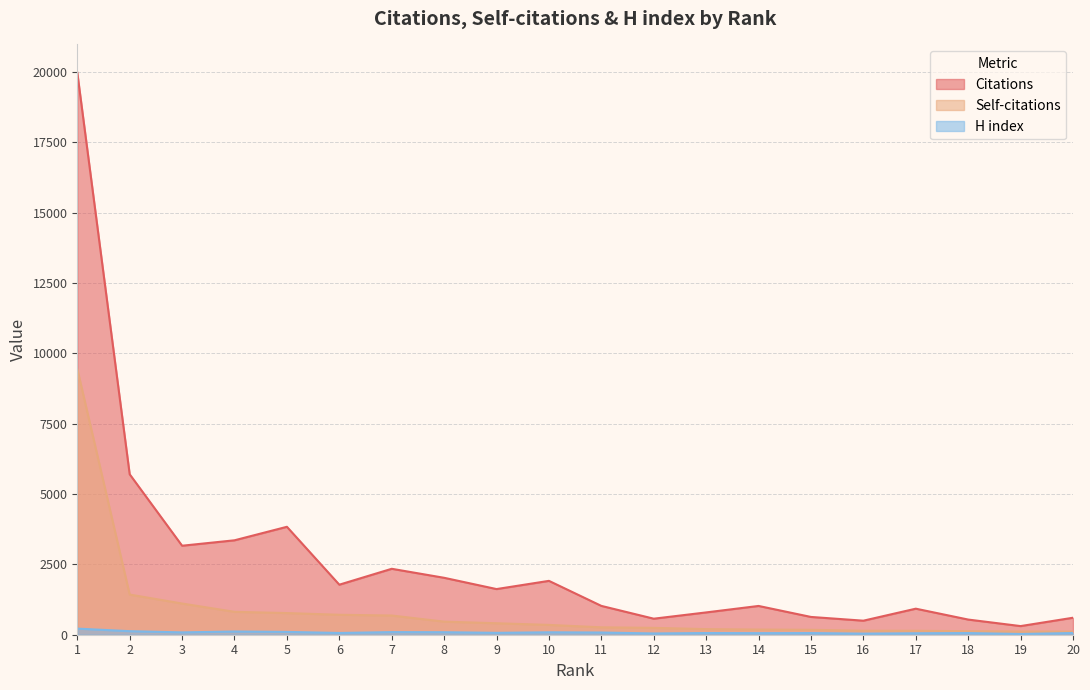

Where is Self-citations nearest to the value 4781?

2